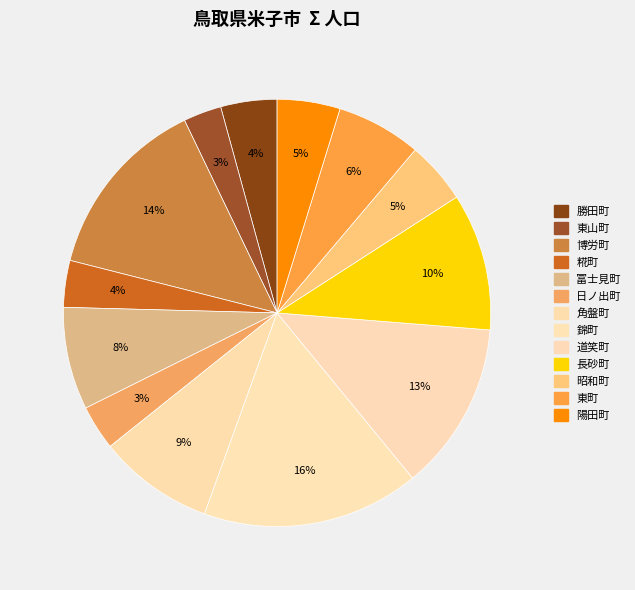

To the nearest percent, what portion does 道笑町 represent?

13%